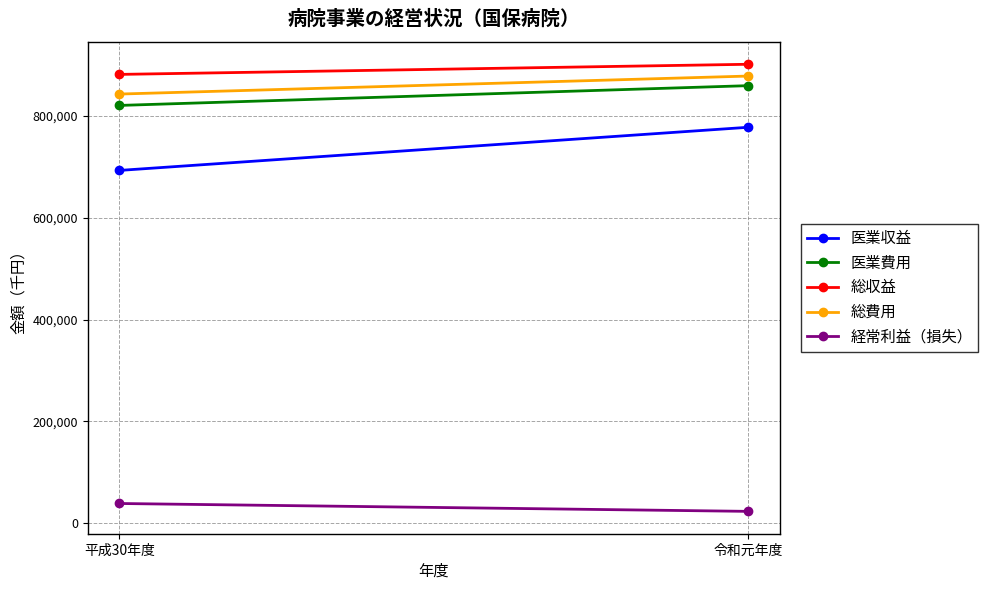

Which series changed the most between 平成30年度 and 令和元年度?

医業収益